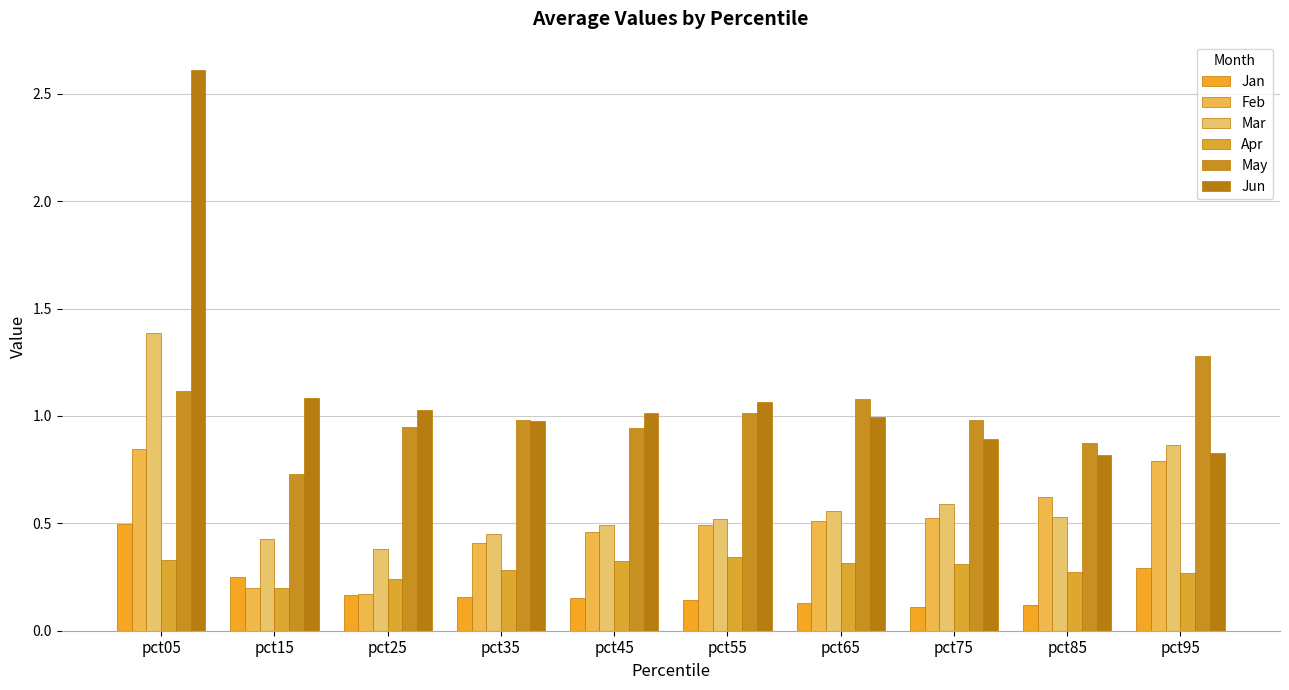

Is it true that May equals 1.8 at pct05?

False